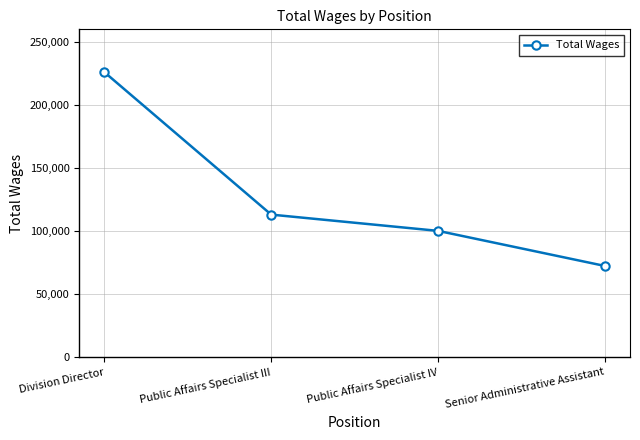

Does the chart have visible grid lines?

Yes